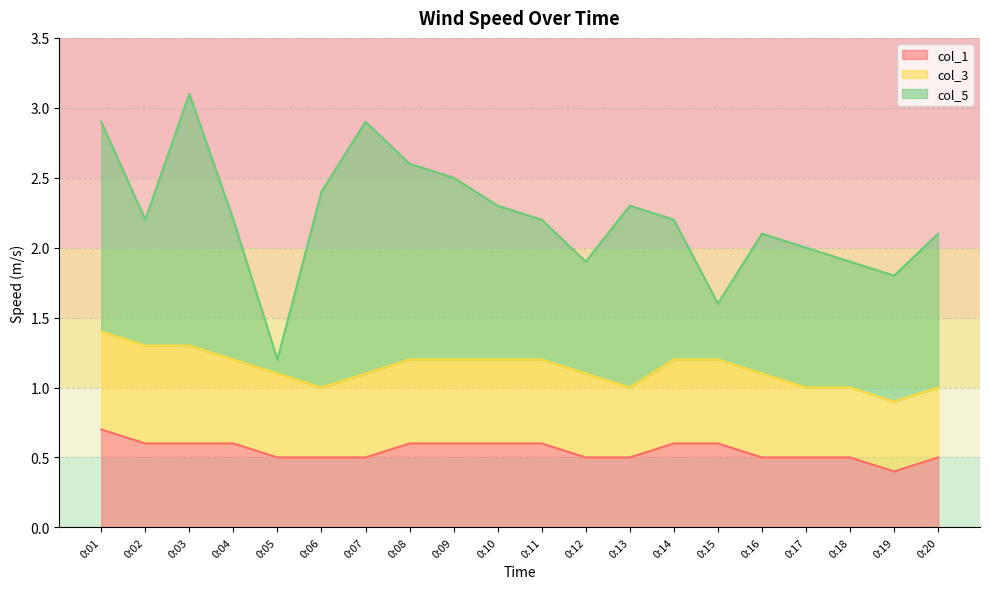

Which series has the largest total across all categories?

col_5